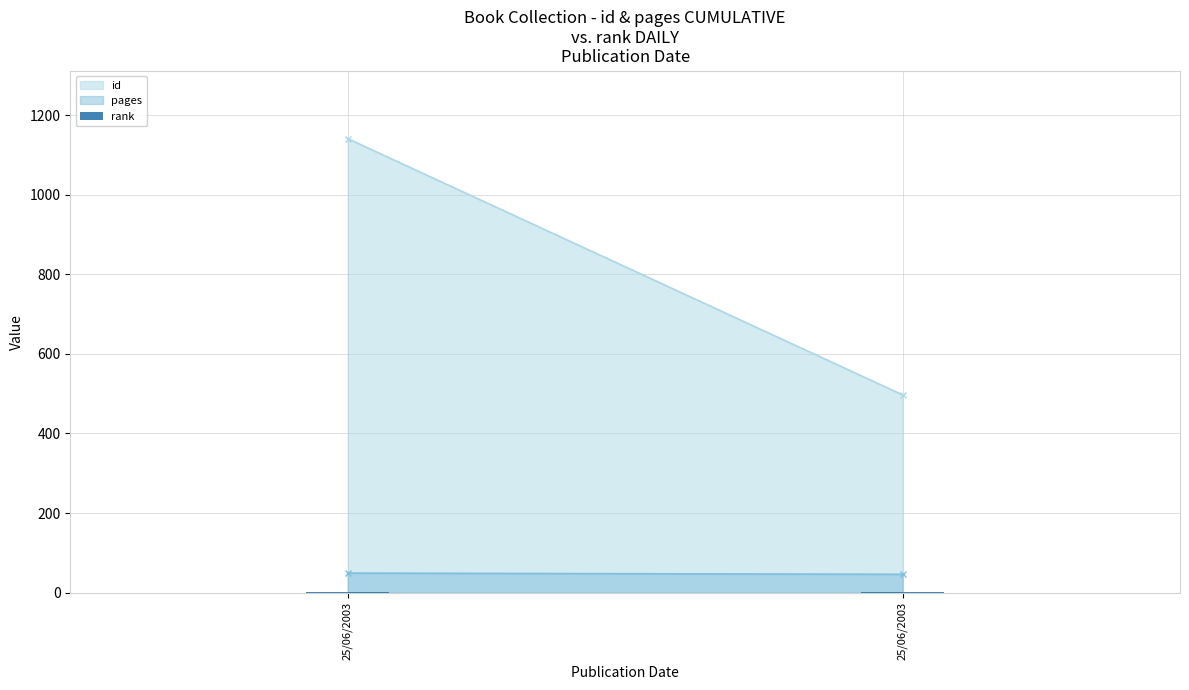

List the labels in order of id value, largest first.

25/06/2003, 25/06/2003